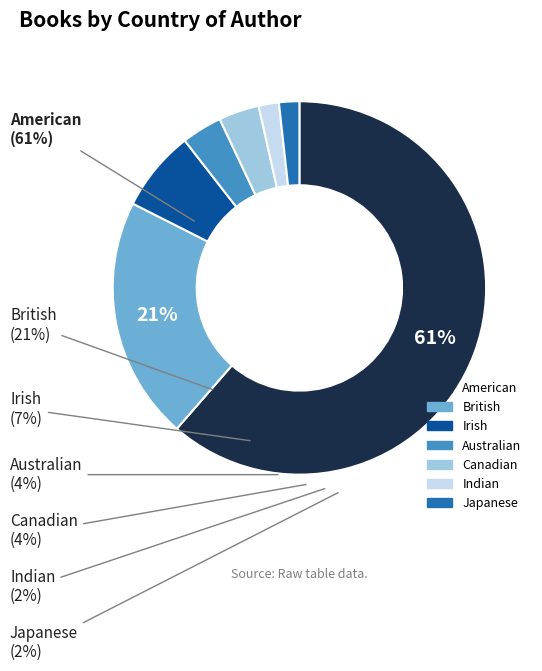

To the nearest percent, what portion does Irish represent?

7%